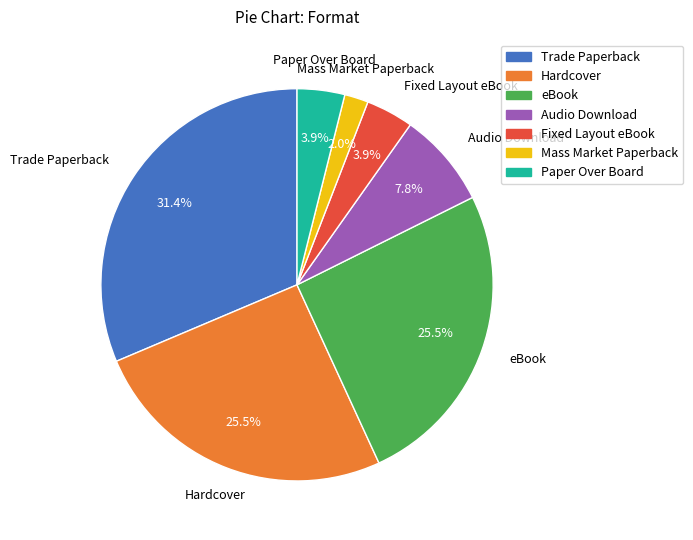

Approximately how many times larger is the value at Hardcover compared to eBook?

1.0